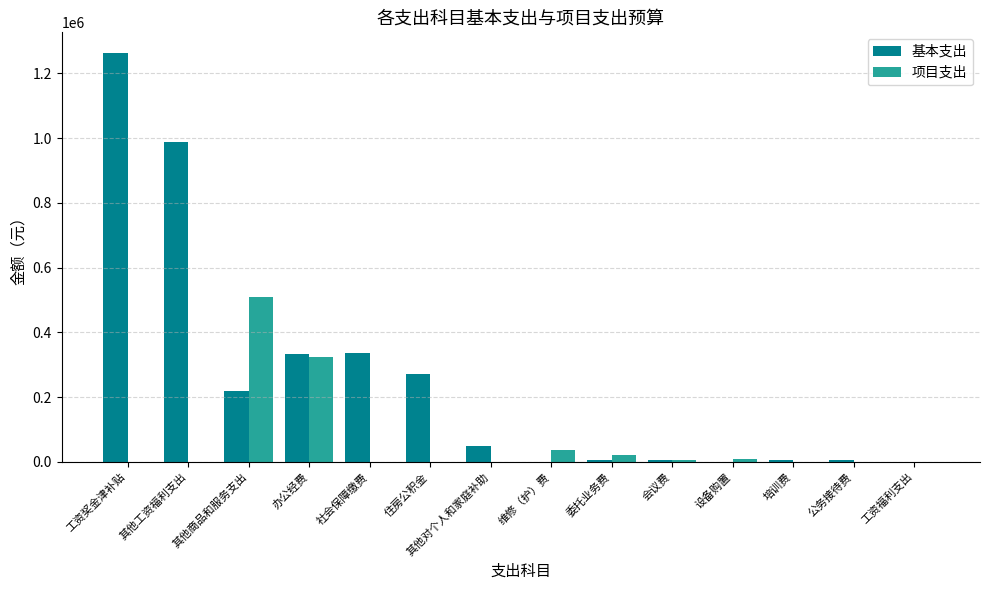

Where does the 基本支出 series first go above 50400?

工资奖金津补贴